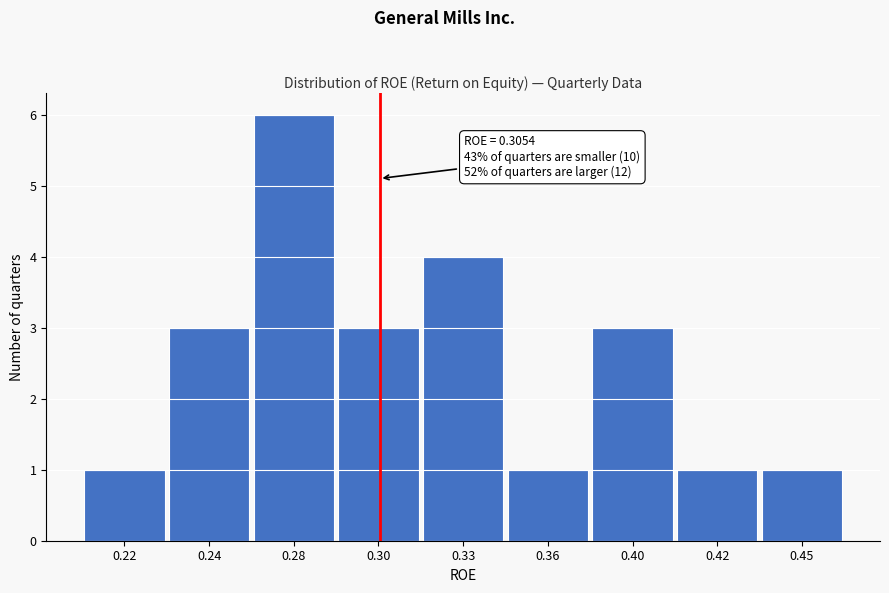

Reading left to right, what are all the values shown in this chart?

0.22=1	0.24=3	0.28=6	0.30=3	0.33=4	0.36=1	0.40=3	0.42=1	0.45=1